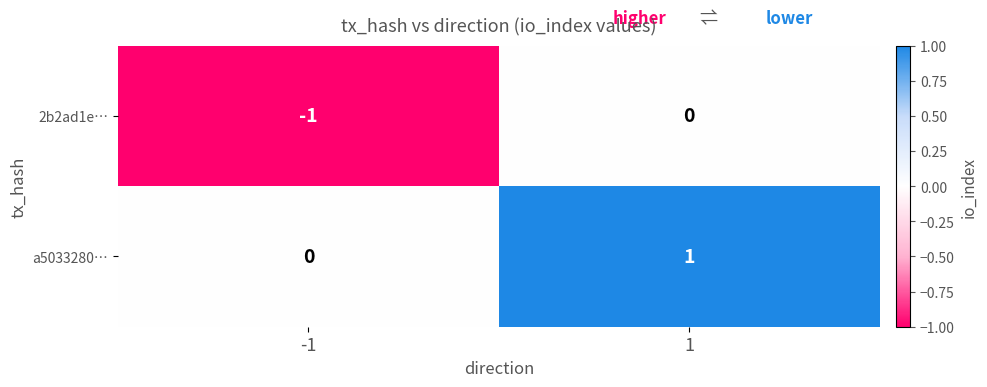

Which series has the largest total across all categories?

a5033280…